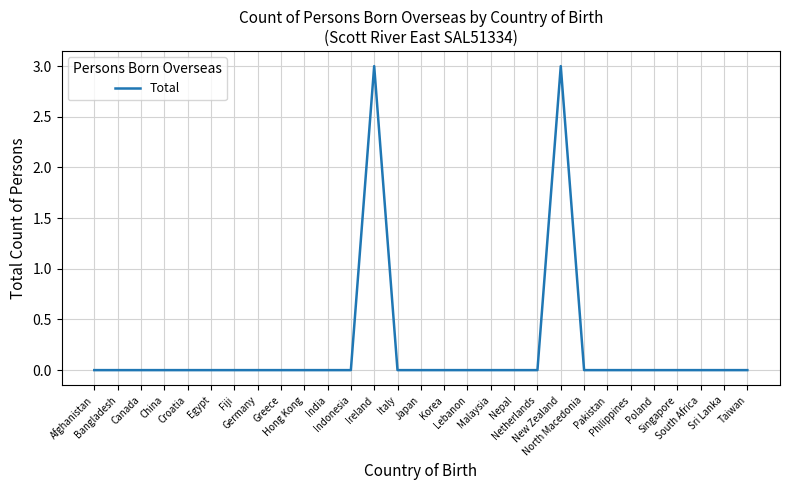

What is the difference between the maximum and minimum values?

3